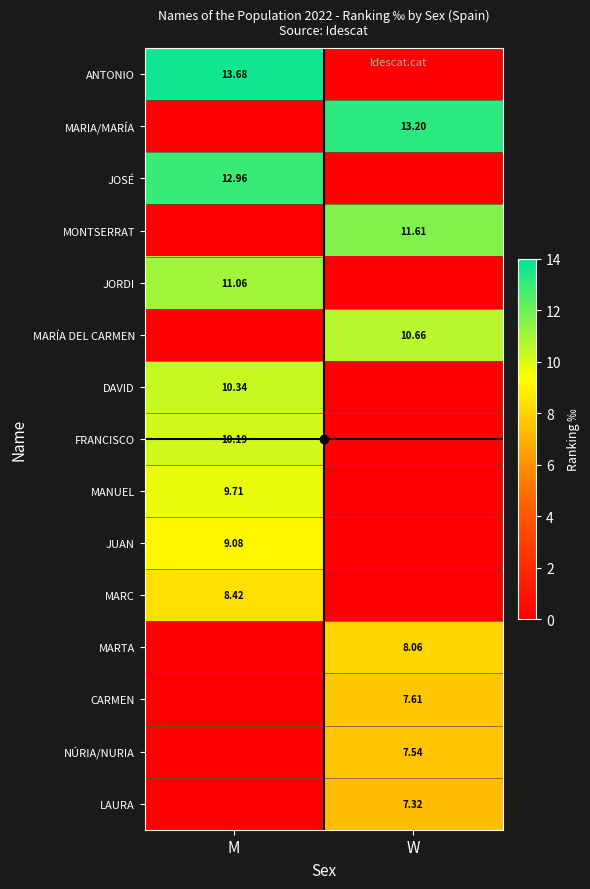

List the series in order of their peak value, highest first.

ANTONIO, MARIA/MARÍA, JOSÉ, MONTSERRAT, JORDI, MARÍA DEL CARMEN, DAVID, FRANCISCO, MANUEL, JUAN, MARC, MARTA, CARMEN, NÚRIA/NURIA, LAURA